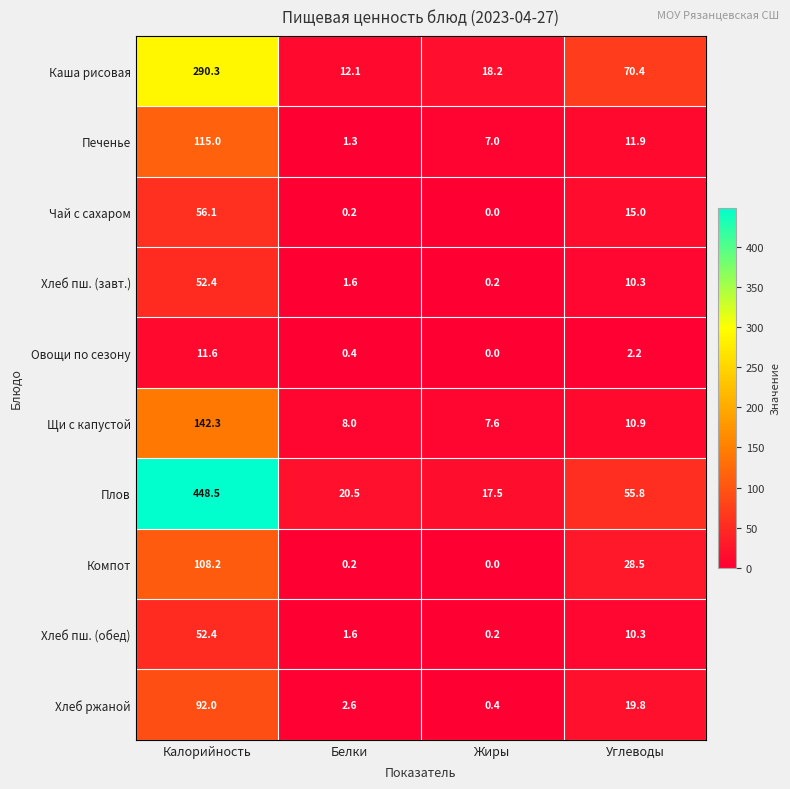

What is the total value across all series at Жиры?

51.1